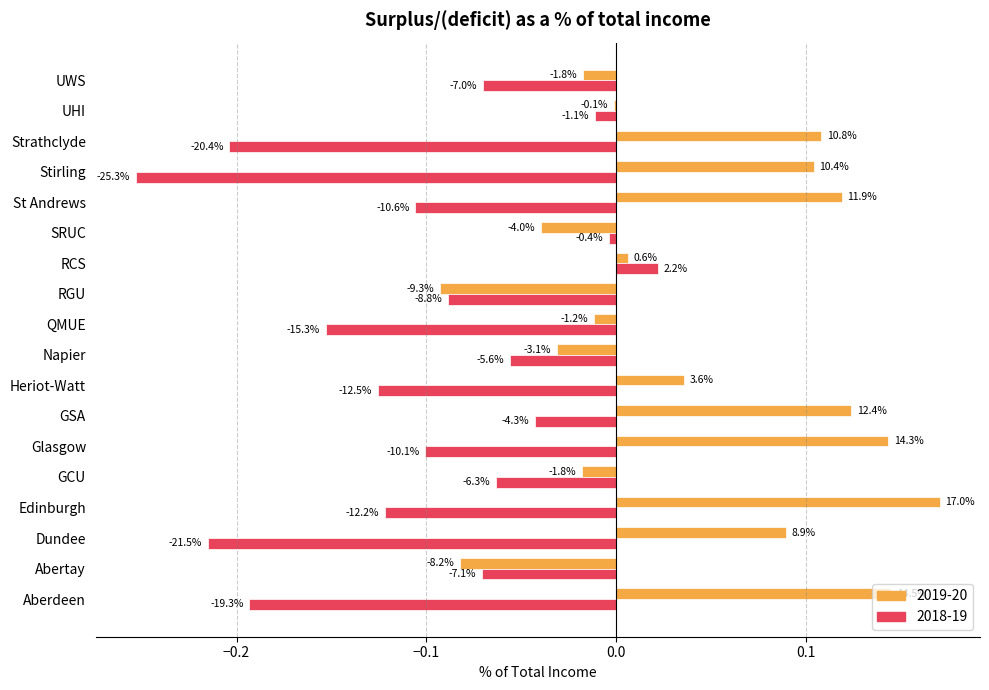

What is the value of the 2018-19 bar at the 18th from the left?

-0.1